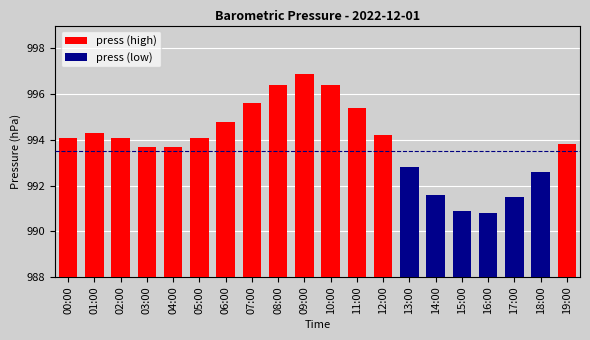

List the labels in order of value, smallest first.

16:00, 15:00, 17:00, 14:00, 18:00, 13:00, 03:00, 04:00, 19:00, 00:00, 02:00, 05:00, 12:00, 01:00, 06:00, 11:00, 07:00, 08:00, 10:00, 09:00